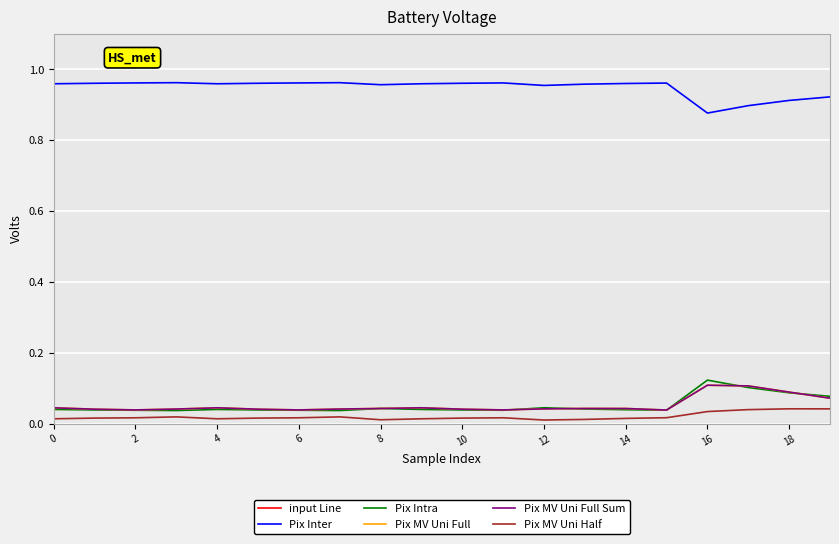

Reading left to right, list all the values displayed in this chart.

input Line: 5.0	7.0	9.0	10.0	5.0	7.0	9.0	10.0	3.0	5.0	7.0	9.0	2.0	4.0	6.0	8.0	14.0	16.0	18.0	19.0
Pix Inter: 1.0	1.0	1.0	1.0	1.0	1.0	1.0	1.0	1.0	1.0	1.0	1.0	1.0	1.0	1.0	1.0	0.9	0.9	0.9	0.9
Pix Intra: 0.0	0.0	0.0	0.0	0.0	0.0	0.0	0.0	0.0	0.0	0.0	0.0	0.0	0.0	0.0	0.0	0.1	0.1	0.1	0.1
Pix MV Uni Full: 0.0	0.0	0.0	0.0	0.0	0.0	0.0	0.0	0.0	0.0	0.0	0.0	0.0	0.0	0.0	0.0	0.1	0.1	0.1	0.1
Pix MV Uni Full Sum: 0.0	0.0	0.0	0.0	0.0	0.0	0.0	0.0	0.0	0.0	0.0	0.0	0.0	0.0	0.0	0.0	0.1	0.1	0.1	0.1
Pix MV Uni Half: 0.0	0.0	0.0	0.0	0.0	0.0	0.0	0.0	0.0	0.0	0.0	0.0	0.0	0.0	0.0	0.0	0.0	0.0	0.0	0.0